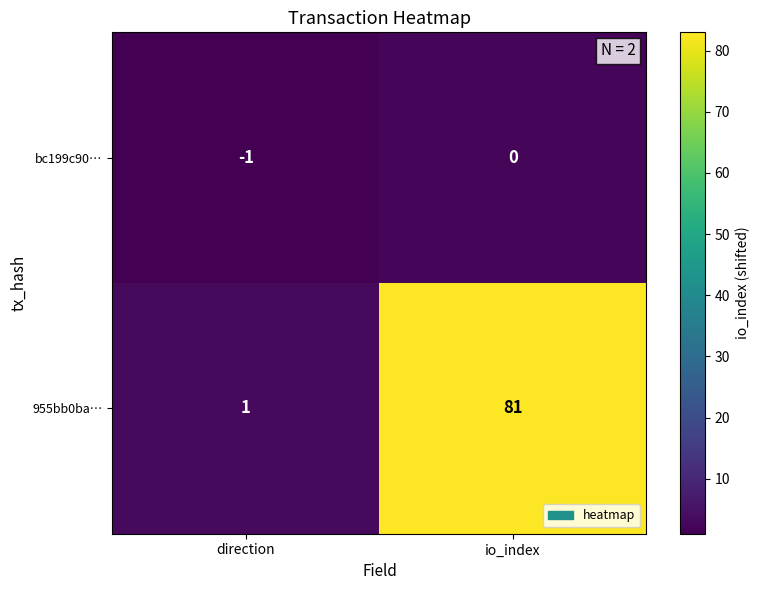

Which series has the widest spread of values?

955bb0ba…